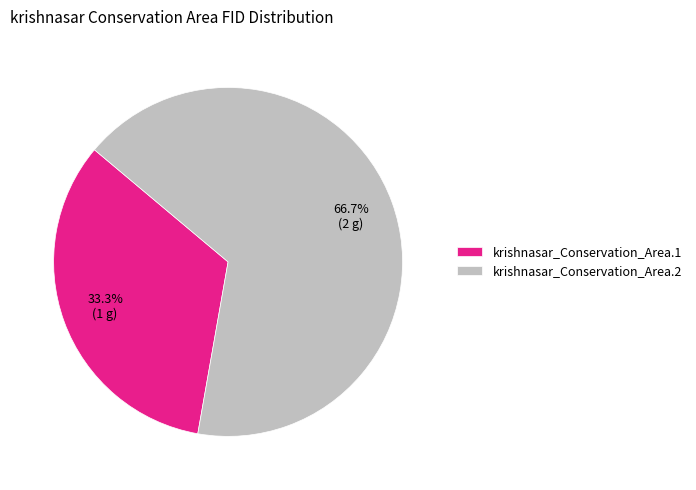

Rank the categories by value from lowest to highest.

krishnasar_Conservation_Area.1, krishnasar_Conservation_Area.2